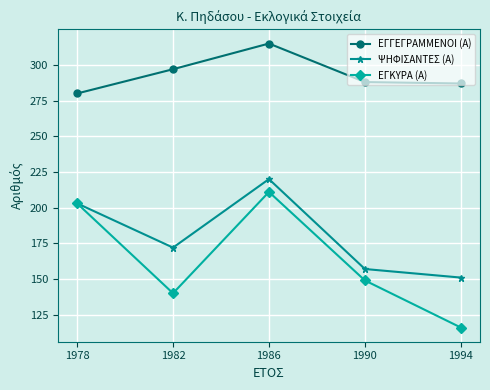

In ΕΓΓΕΓΡΑΜΜΕΝΟΙ (Α), how many points are higher than both neighbors (excluding endpoints)?

1